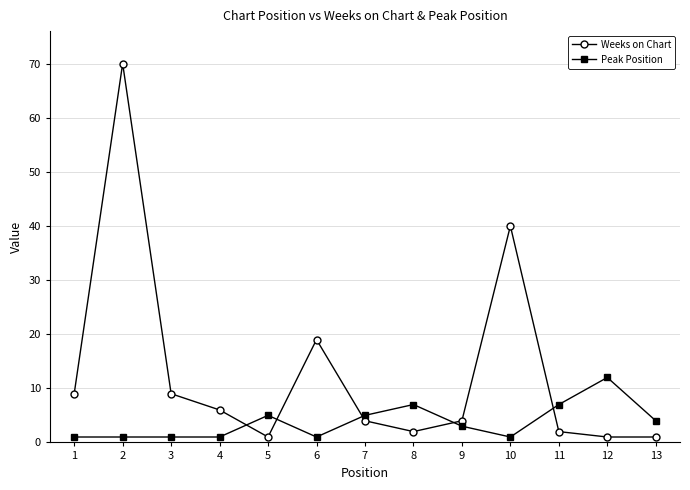

What is the maximum value for Weeks on Chart?

70